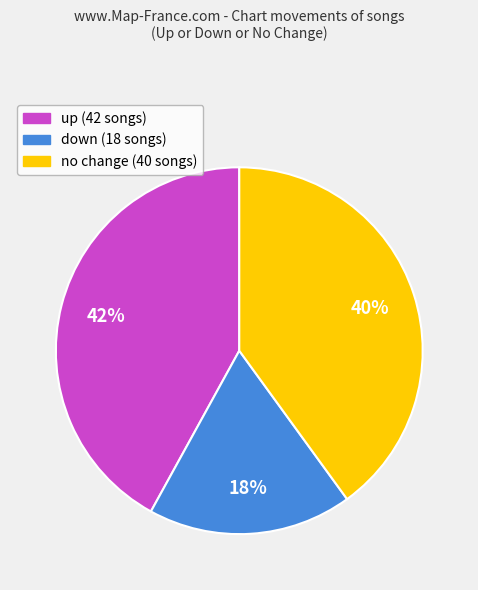

Count the number of slices in the pie.

3